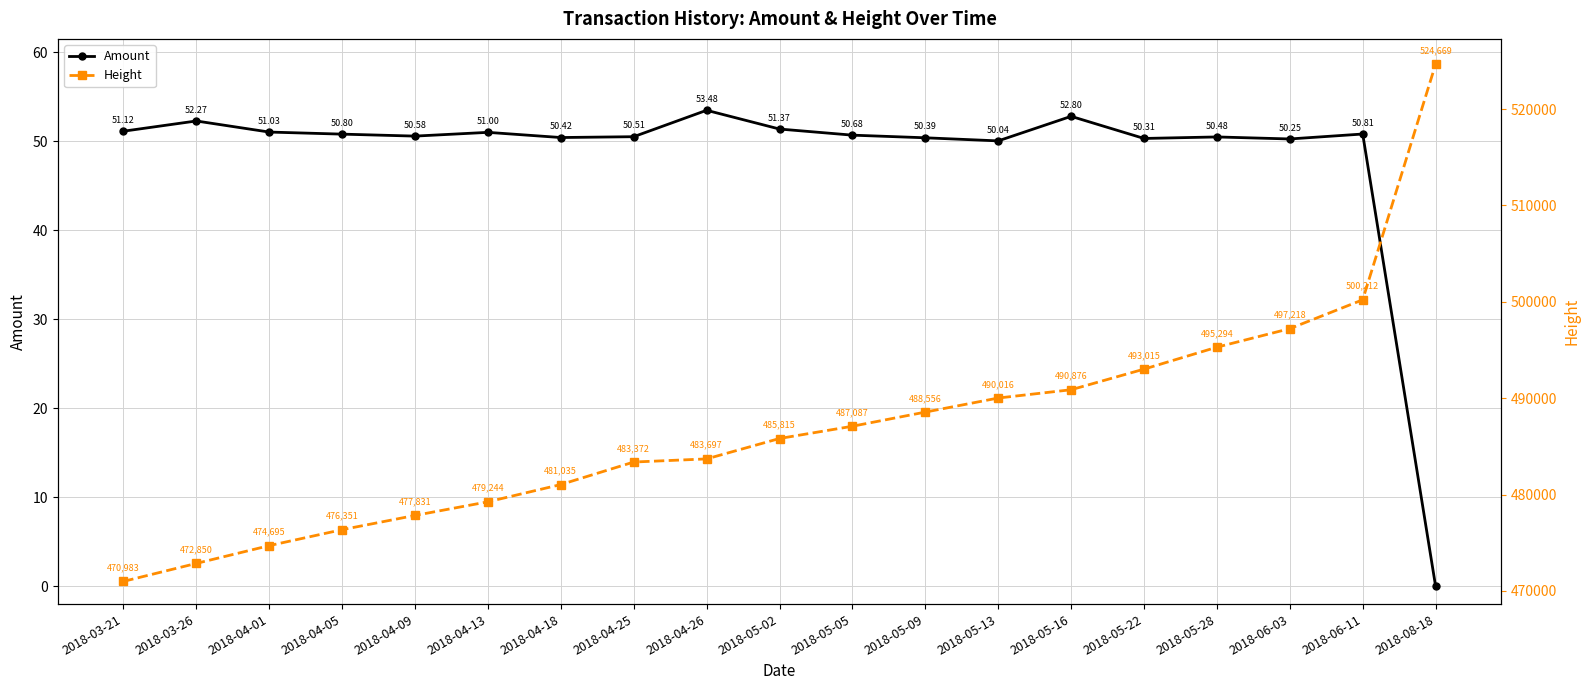

Which series changed the most between 2018-03-21 and 2018-08-18?

Height